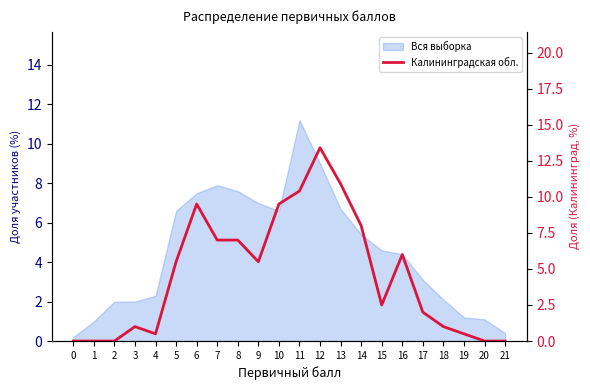

What is the maximum value shown in the chart?

13.4